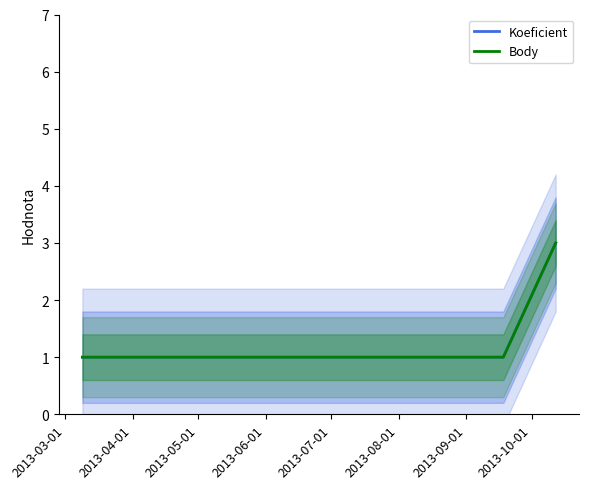

Which category has the lowest value in the Body series?

2013-03-01